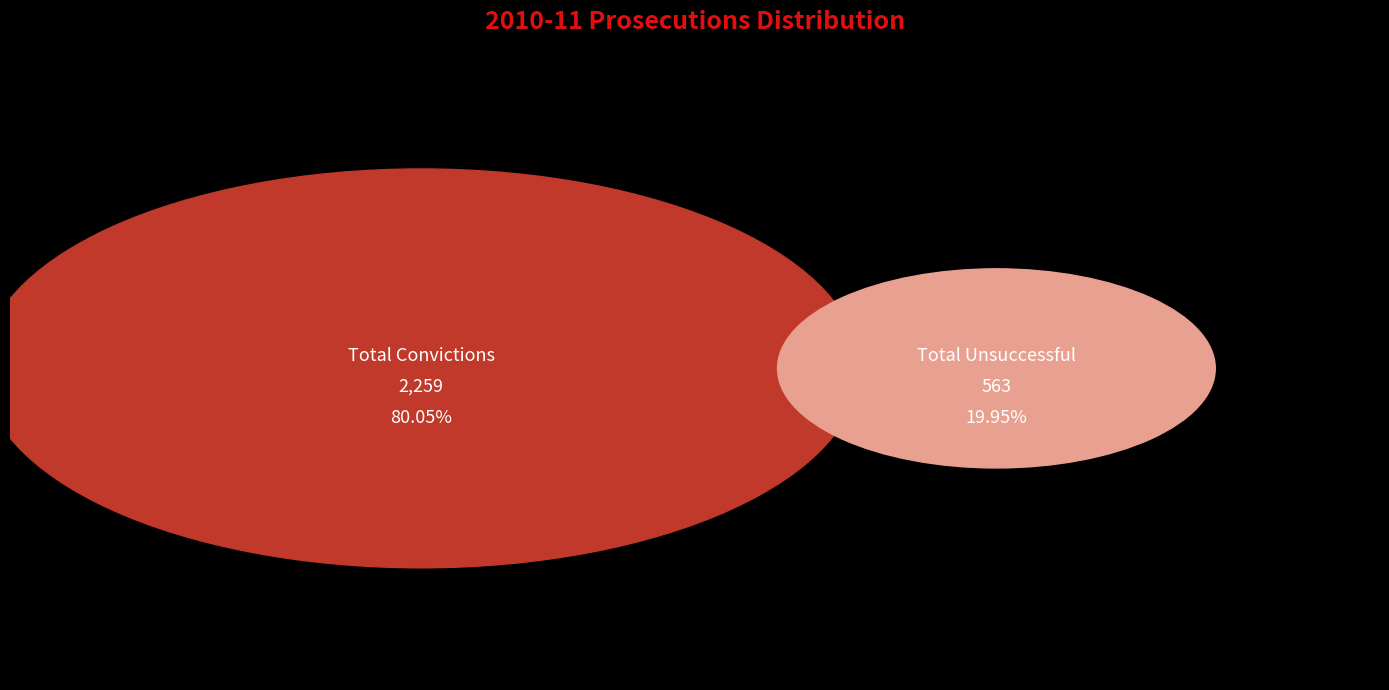

To the nearest percent, what portion does Total Convictions represent?

80%